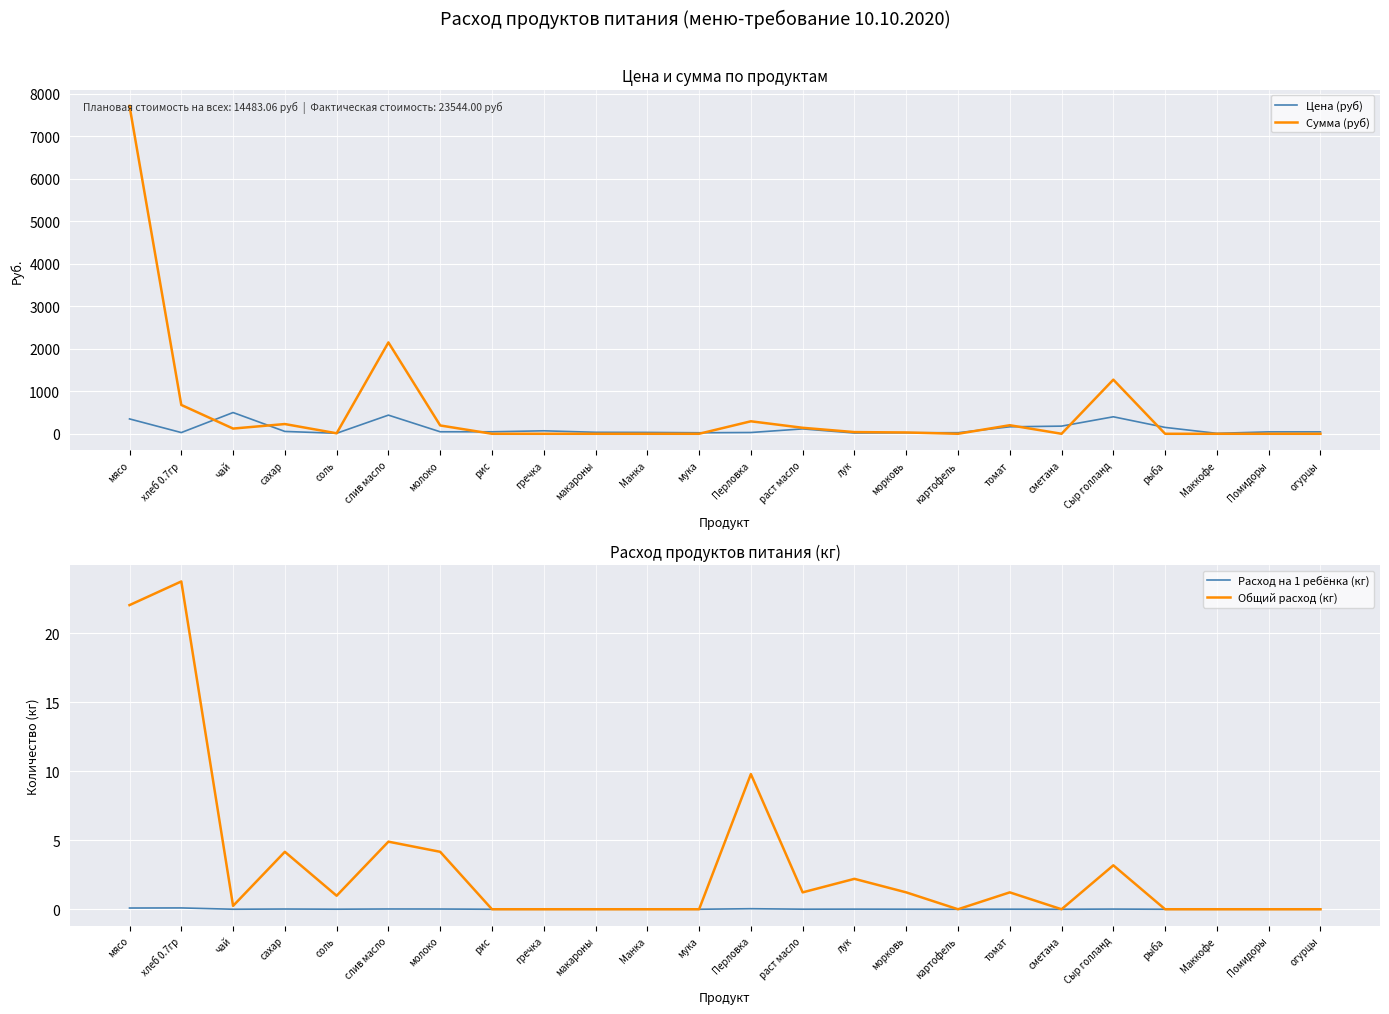

How many values in the Общий расход (кг) series exceed 0?

13